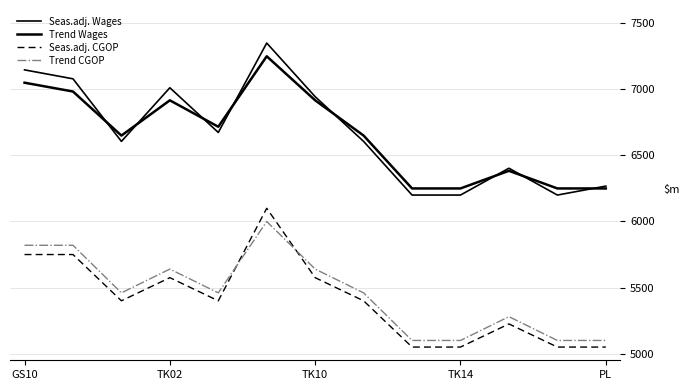

Reading right to left, what are all the values shown in this chart?

Seas.adj. Wages: 6267.6	6200.0	6402.9	6200.0	6200.0	6605.9	6944.1	7350.0	6673.5	7011.8	6605.9	7079.4	7147.1
Trend Wages: 6250.0	6250.0	6383.3	6250.0	6250.0	6650.0	6916.7	7250.0	6716.7	6916.7	6650.0	6983.3	7050.0
Seas.adj. CGOP: 5050.0	5050.0	5225.0	5050.0	5050.0	5400.0	5575.0	6100.0	5400.0	5575.0	5400.0	5750.0	5750.0
Trend CGOP: 5100.0	5100.0	5280.0	5100.0	5100.0	5460.0	5640.0	6000.0	5460.0	5640.0	5460.0	5820.0	5820.0